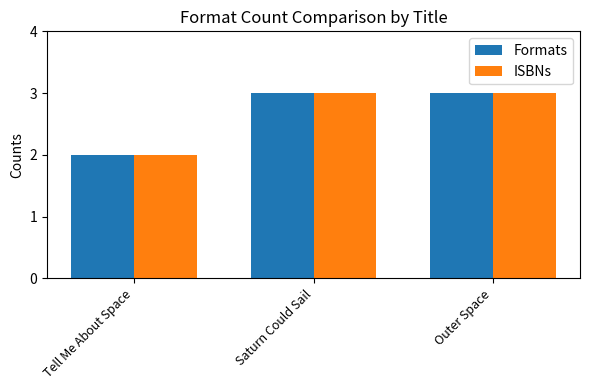

What position from the right is Tell Me About Space?

3